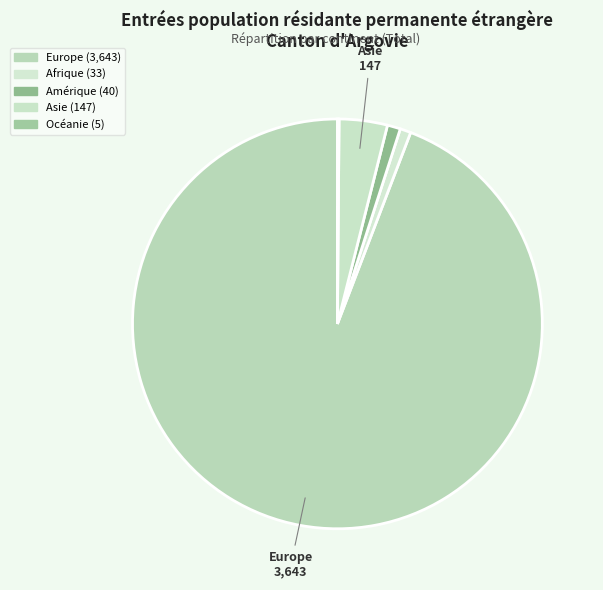

What is the change in value from Amérique to Océanie?

-35